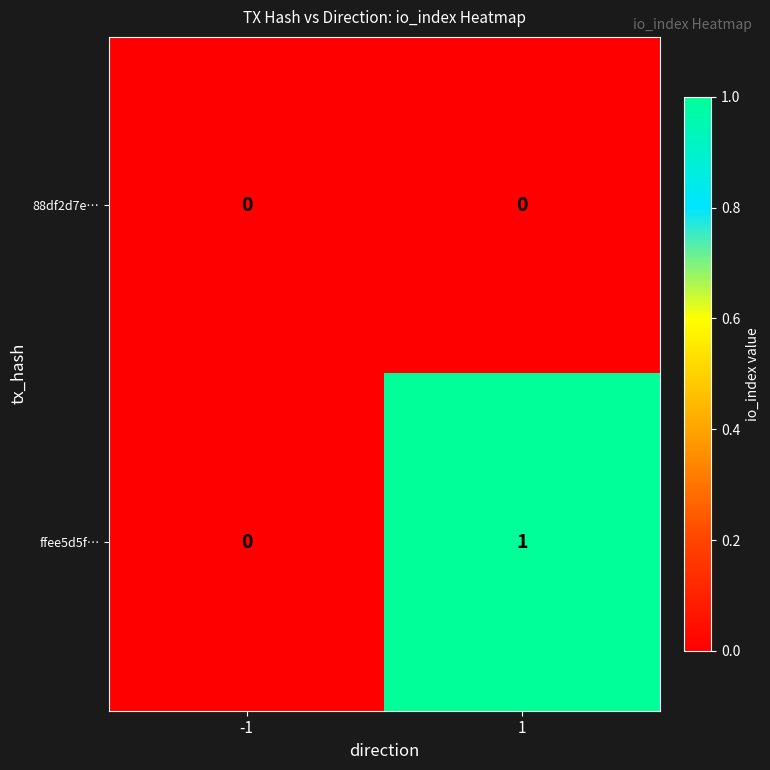

Is it true that ffee5d5f… equals 0 at -1?

True